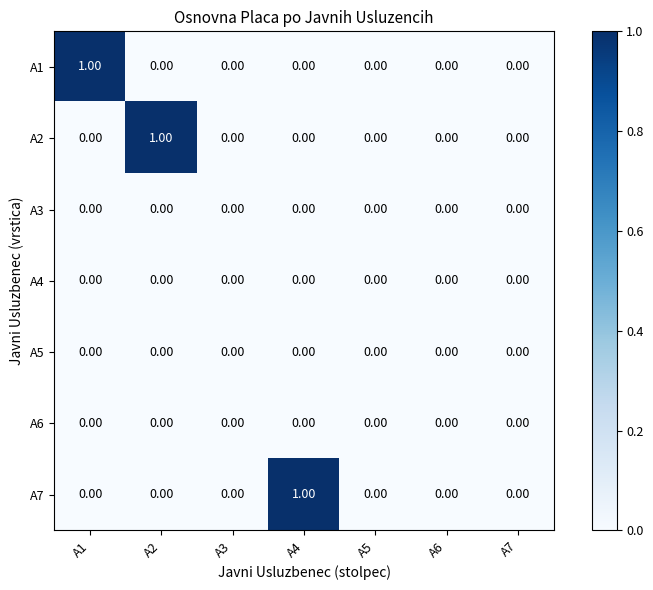

Reading left to right, list all the values displayed in this chart.

A1: A1=1	A2=0	A3=0	A4=0	A5=0	A6=0	A7=0
A2: A1=0	A2=1	A3=0	A4=0	A5=0	A6=0	A7=0
A3: A1=0	A2=0	A3=0	A4=0	A5=0	A6=0	A7=0
A4: A1=0	A2=0	A3=0	A4=0	A5=0	A6=0	A7=0
A5: A1=0	A2=0	A3=0	A4=0	A5=0	A6=0	A7=0
A6: A1=0	A2=0	A3=0	A4=0	A5=0	A6=0	A7=0
A7: A1=0	A2=0	A3=0	A4=1	A5=0	A6=0	A7=0